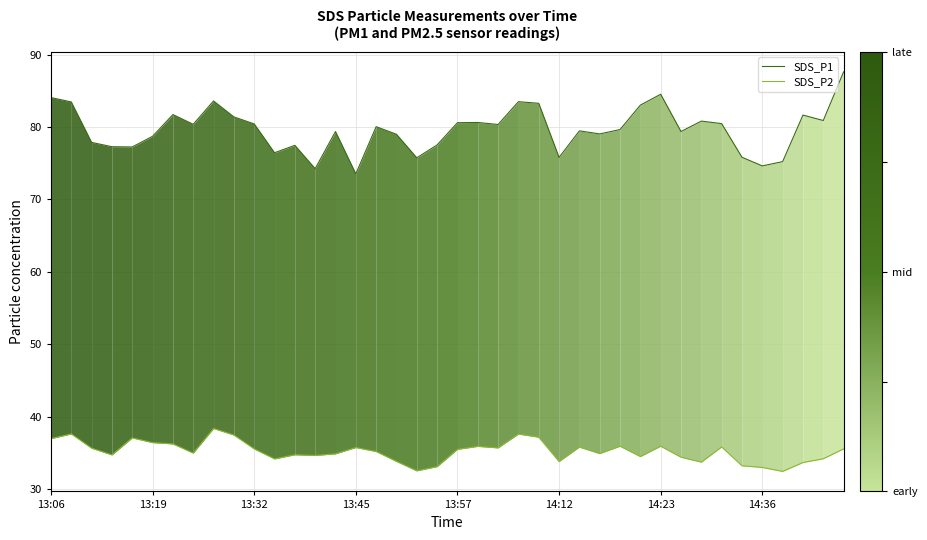

Count the number of categories in the chart.

40